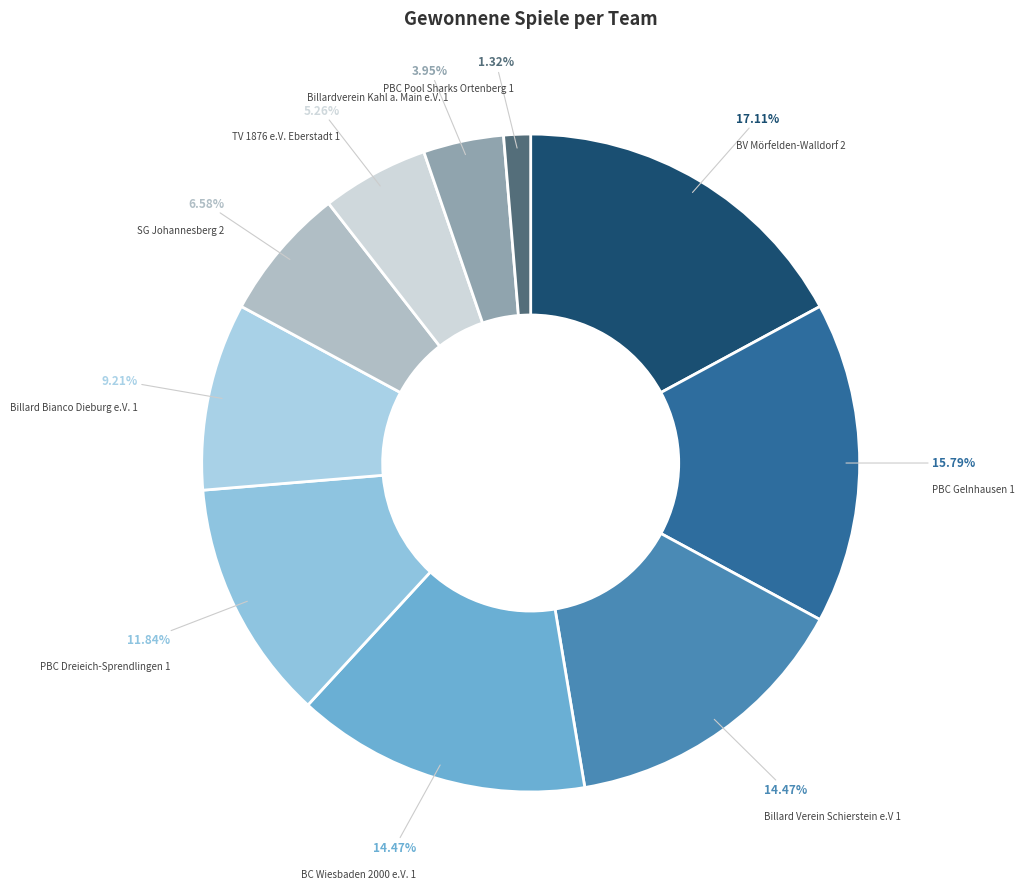

The Billard Bianco Dieburg e.V. 1 slice represents 9% of the pie. True or false?

True